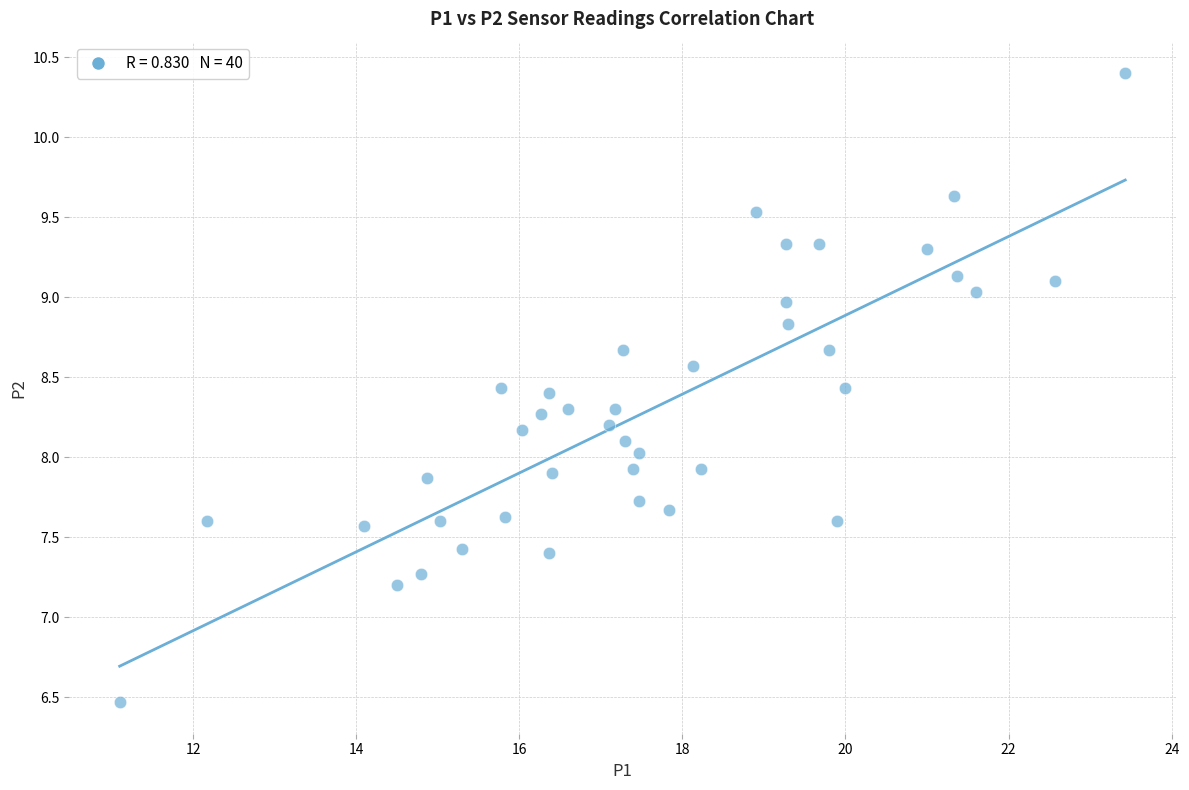

What is the range of Y values (max minus min)?

3.9